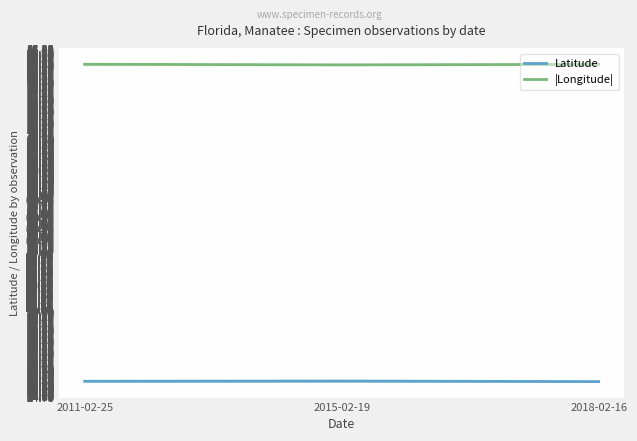

Count the number of data series in this chart.

2